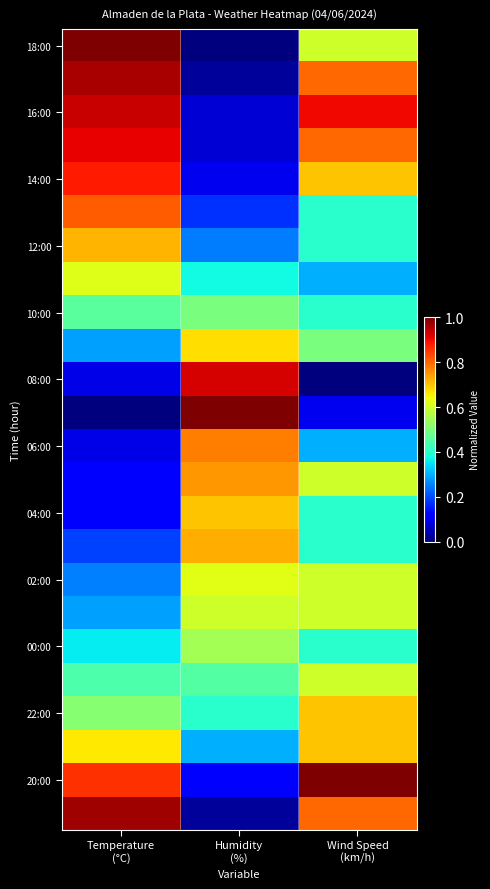

At how many categories does at least one series exceed 0?

3